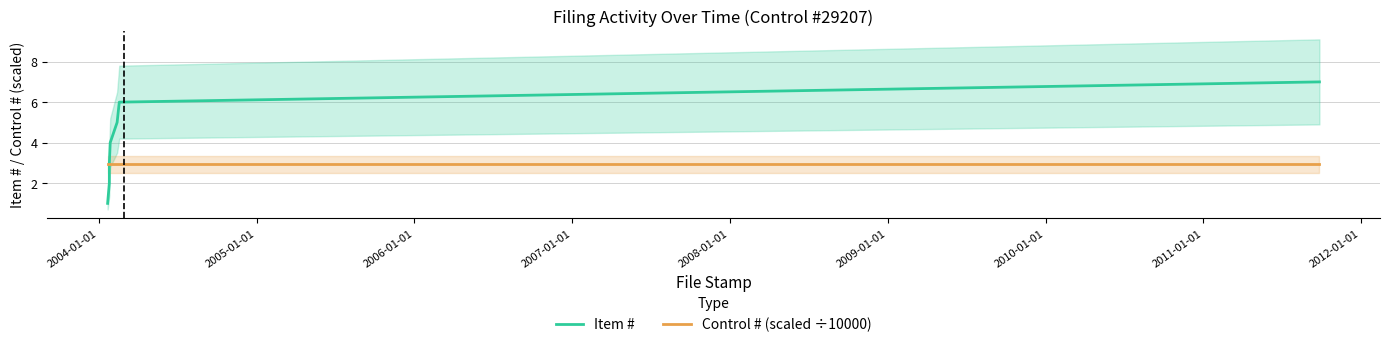

What is the sum of the Control # (scaled ÷10000) values at 2009-01-01 and 2008-01-01?

5.8